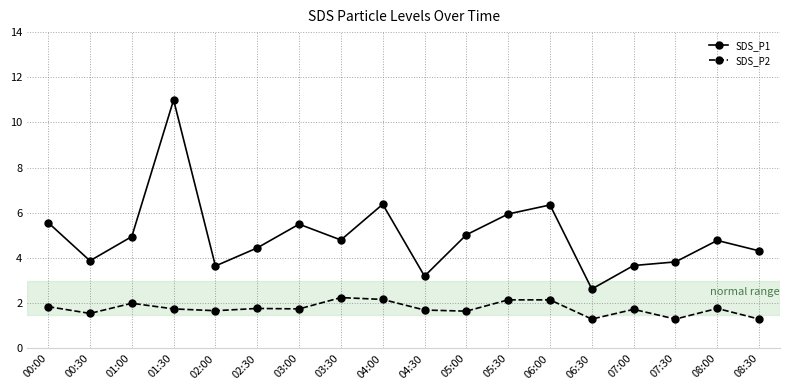

List the series in order of their peak value, highest first.

SDS_P1, SDS_P2